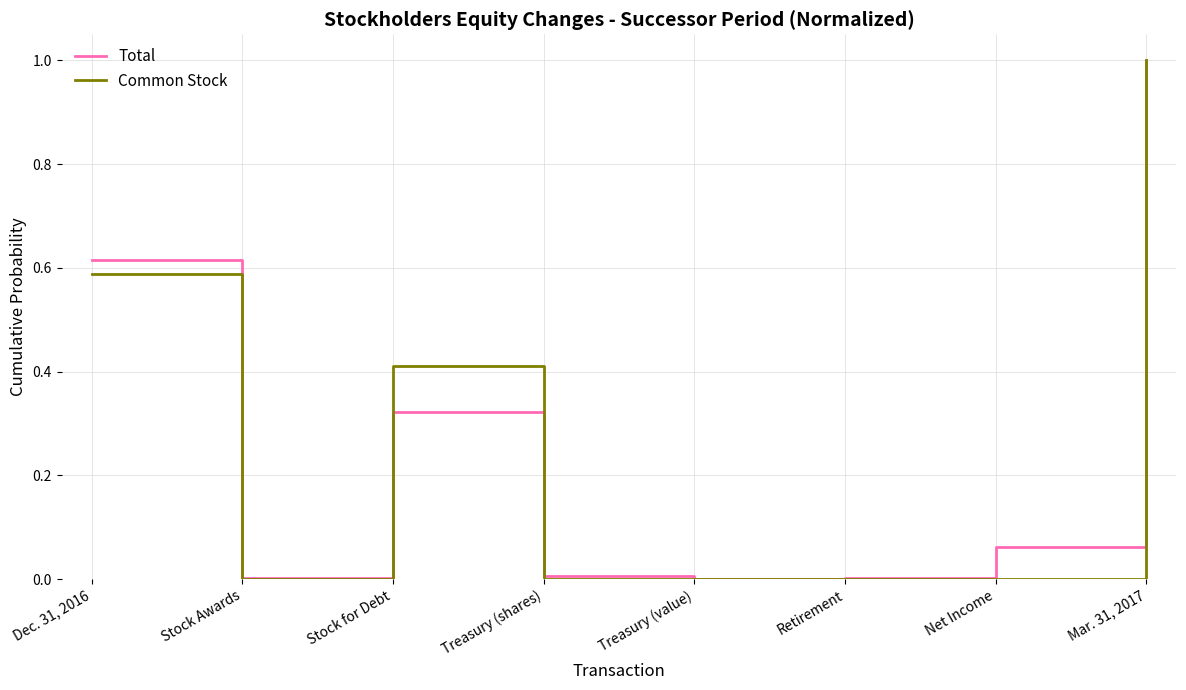

Does the chart display data point markers on the line(s)?

No